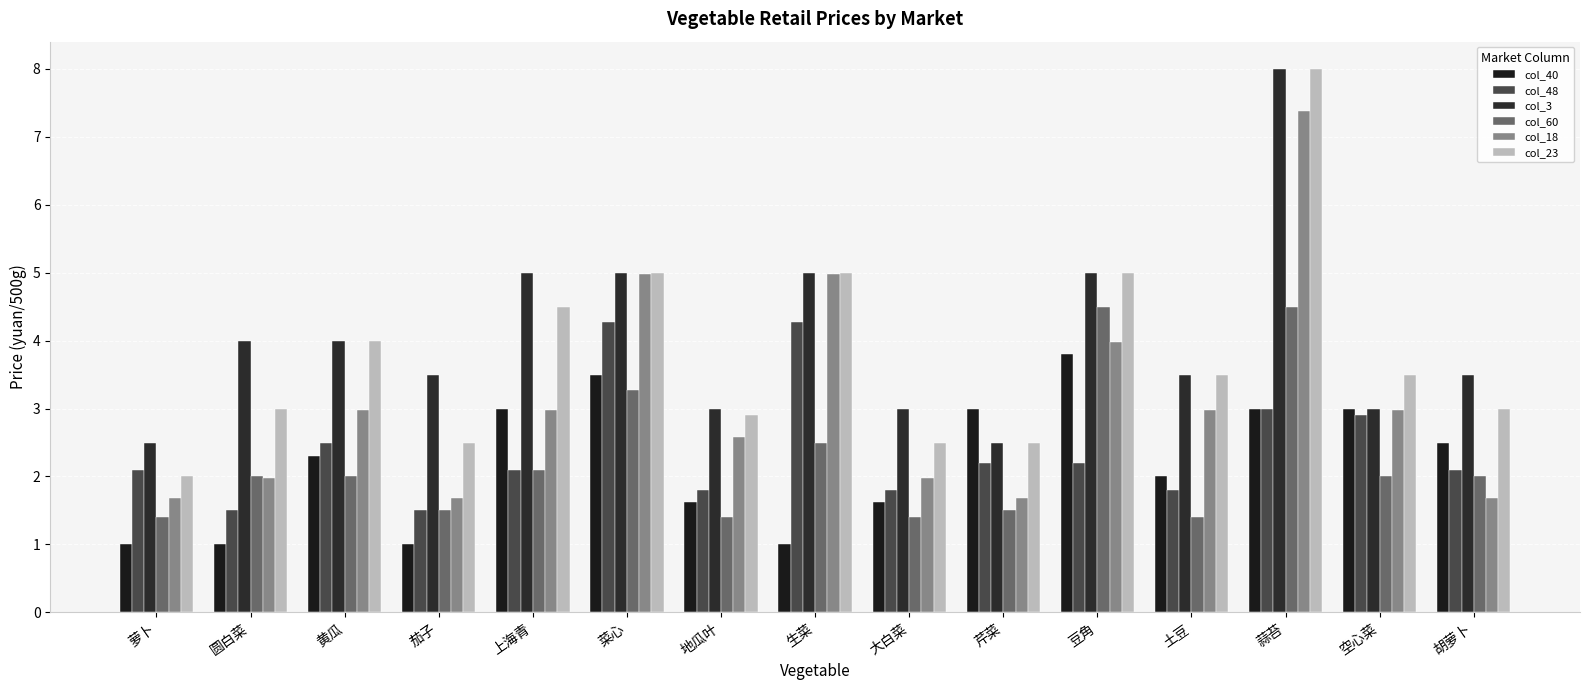

What is the difference between the col_3 values at 上海青 and 黄瓜?

1.0